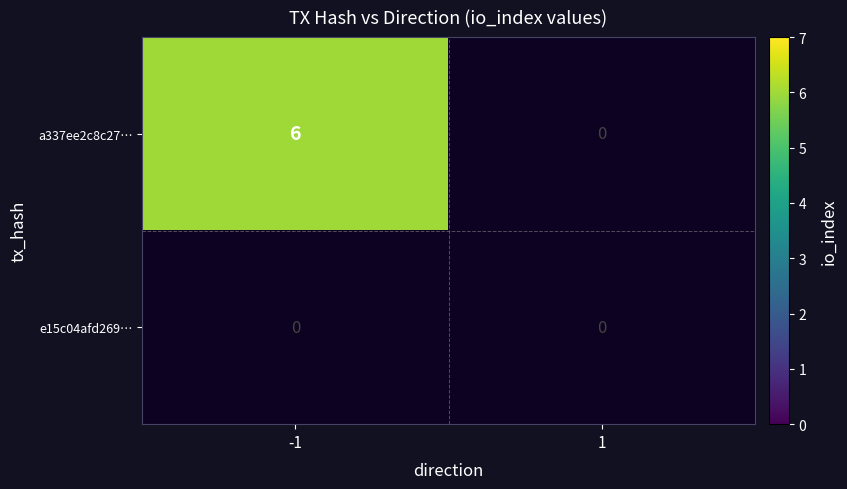

List the series in order of their peak value, highest first.

a337ee2c8c2726580faf48fb805eb2e5e0ce17f, e15c04afd269ae7aa7b30f52e0a6fe3304b5b2e